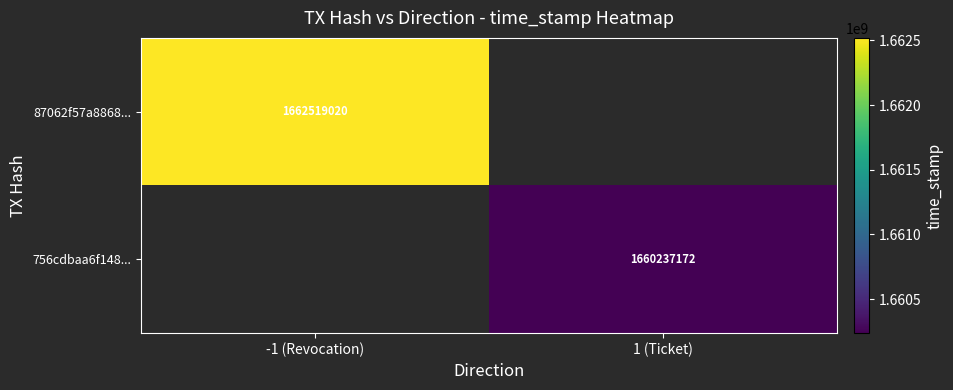

True or false: 756cdbaa6f148... has a value of 1660237172 at 1 (Ticket).

True